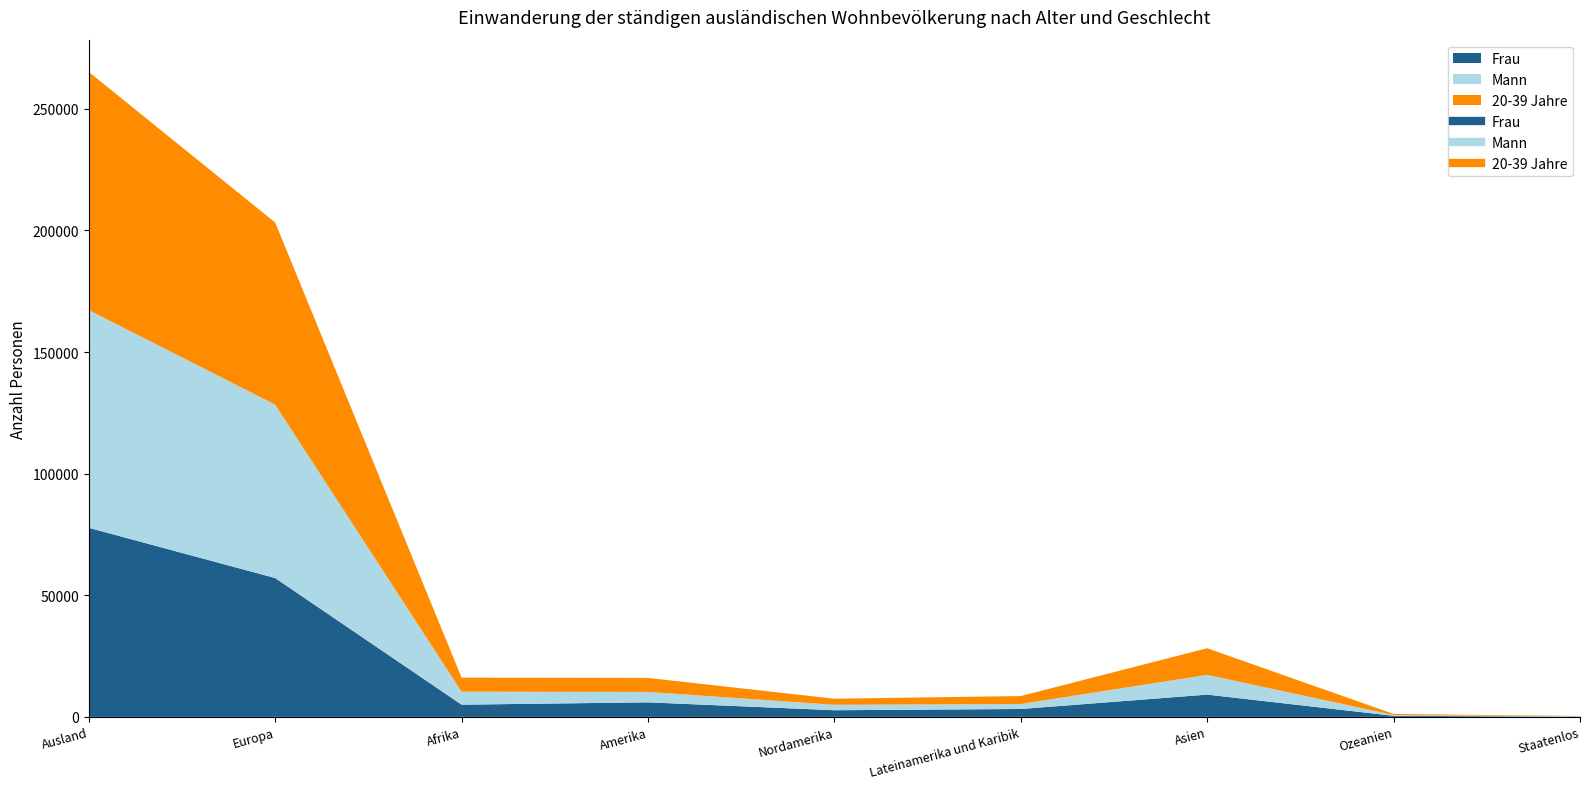

At which category does the chart reach its minimum across all series?

Staatenlos